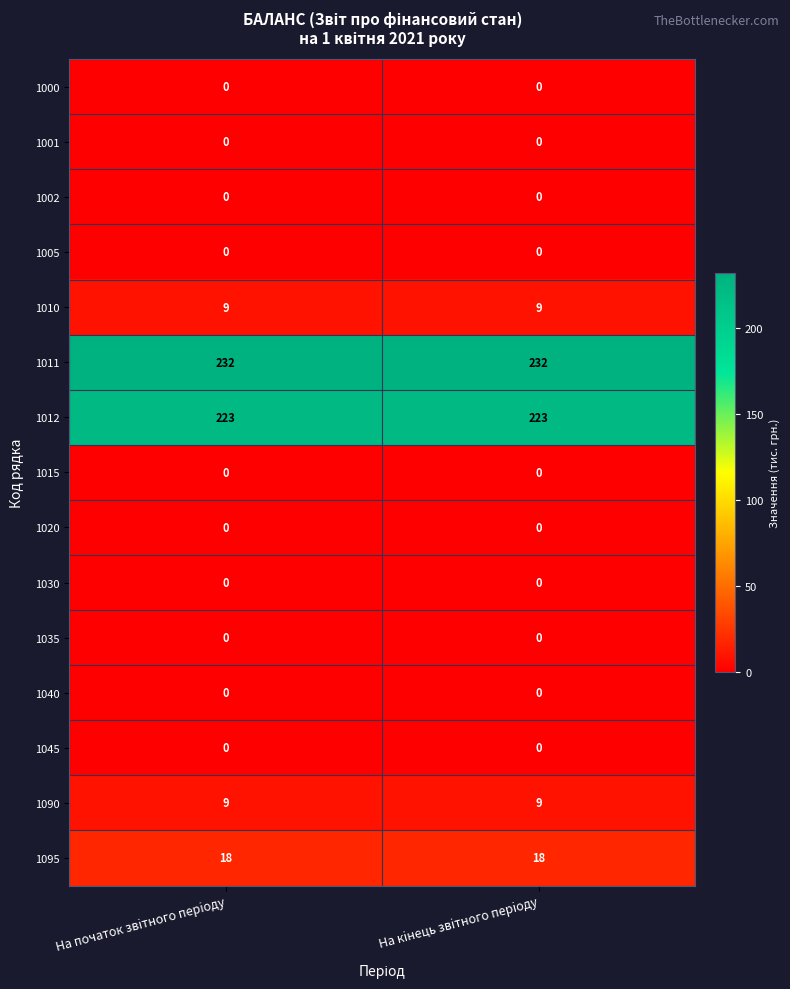

Reading left to right, transcribe all the data shown in this chart.

1000: На початок звiтного перiоду=0	На кiнець звiтного перiоду=0
1001: На початок звiтного перiоду=0	На кiнець звiтного перiоду=0
1002: На початок звiтного перiоду=0	На кiнець звiтного перiоду=0
1005: На початок звiтного перiоду=0	На кiнець звiтного перiоду=0
1010: На початок звiтного перiоду=9	На кiнець звiтного перiоду=9
1011: На початок звiтного перiоду=232	На кiнець звiтного перiоду=232
1012: На початок звiтного перiоду=223	На кiнець звiтного перiоду=223
1015: На початок звiтного перiоду=0	На кiнець звiтного перiоду=0
1020: На початок звiтного перiоду=0	На кiнець звiтного перiоду=0
1030: На початок звiтного перiоду=0	На кiнець звiтного перiоду=0
1035: На початок звiтного перiоду=0	На кiнець звiтного перiоду=0
1040: На початок звiтного перiоду=0	На кiнець звiтного перiоду=0
1045: На початок звiтного перiоду=0	На кiнець звiтного перiоду=0
1090: На початок звiтного перiоду=9	На кiнець звiтного перiоду=9
1095: На початок звiтного перiоду=18	На кiнець звiтного перiоду=18